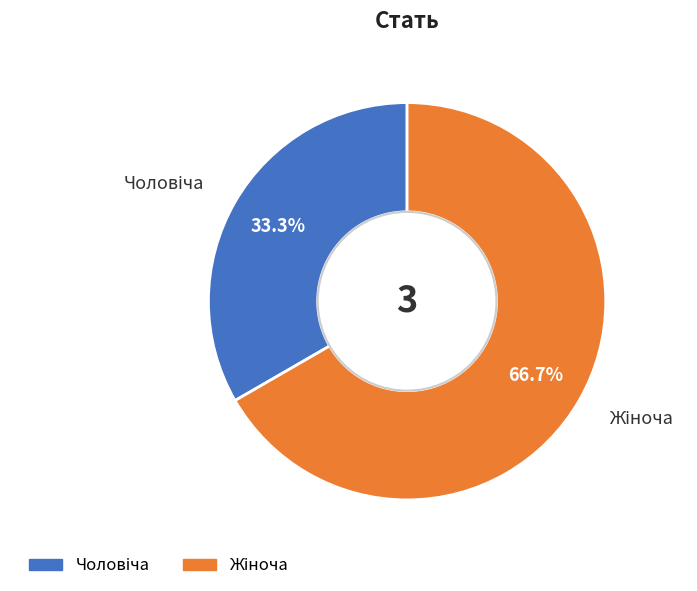

Does any single category account for the majority?

Yes